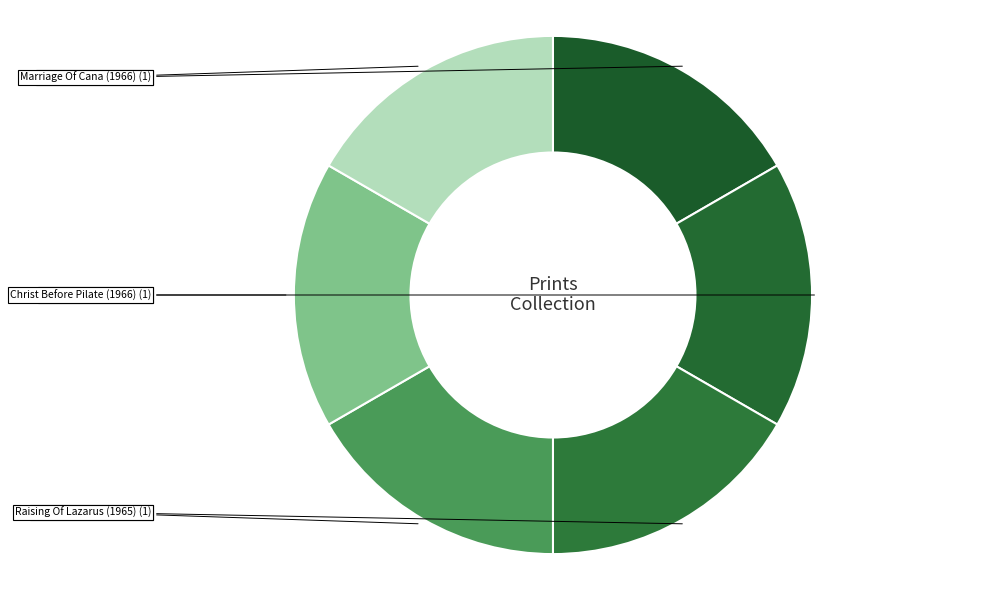

Is there any slice that represents more than half of the pie?

No